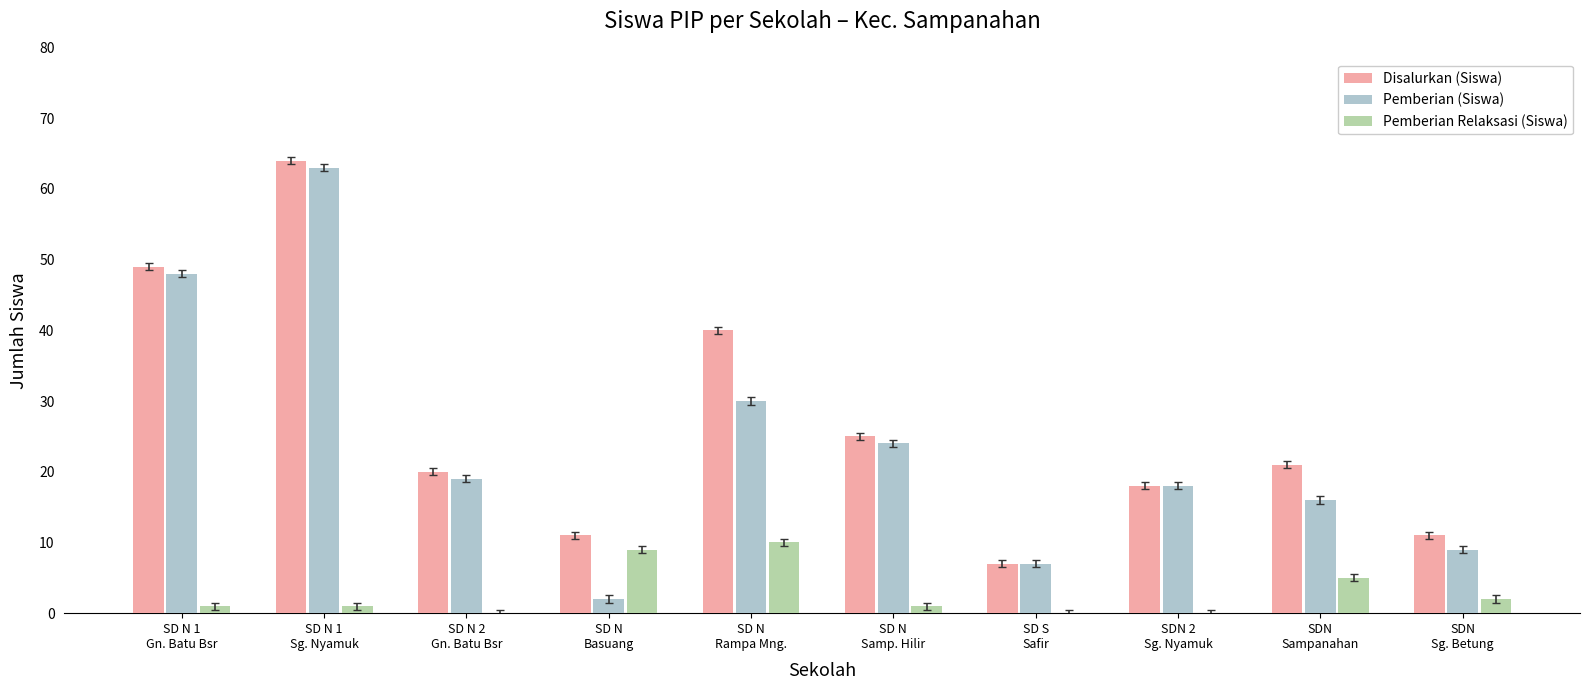

How many groups of bars are there?

10